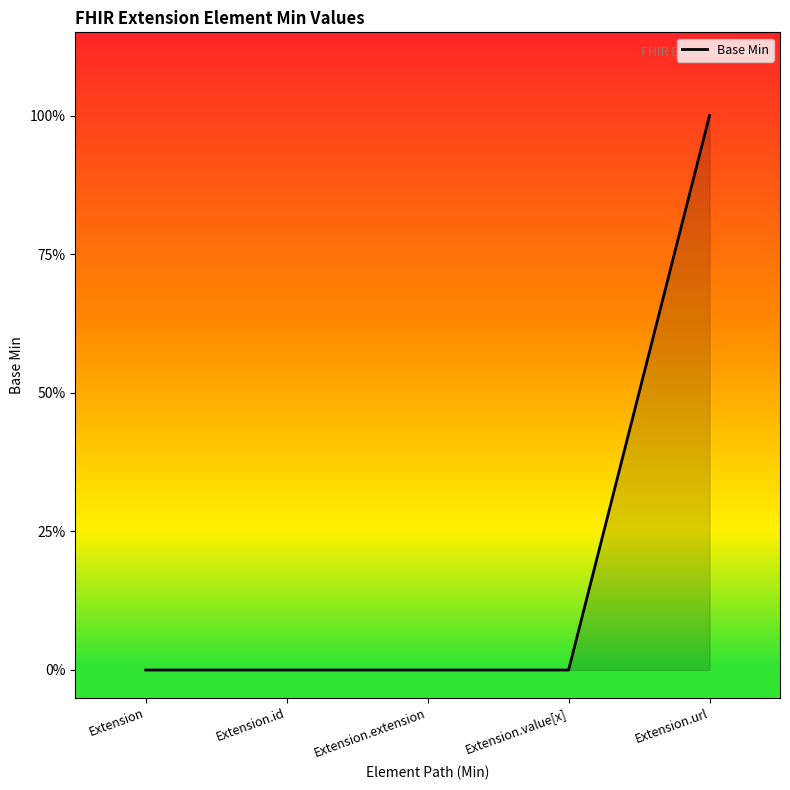

Does the chart have visible grid lines?

No